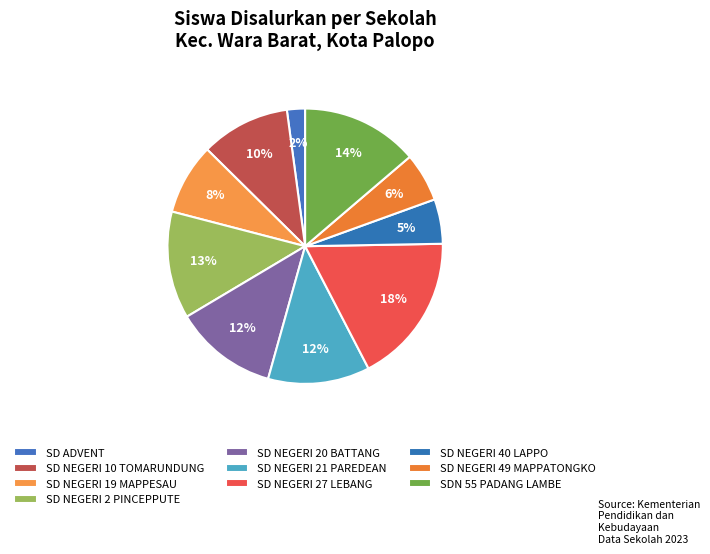

How many slices are in this pie chart?

10